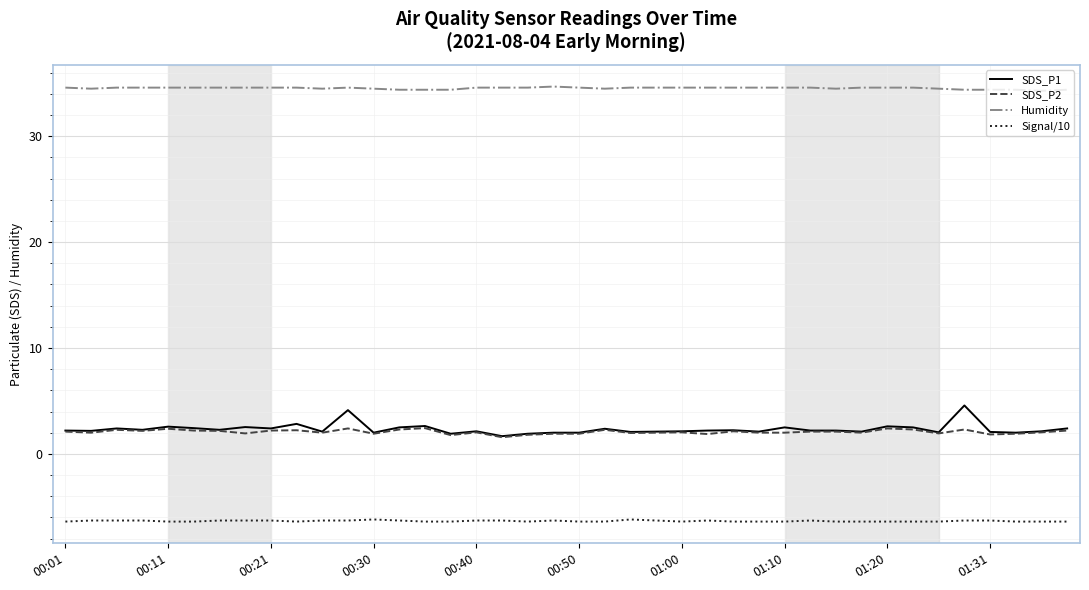

True or false: SDS_P1 and Signal/10 cross at least once.

False